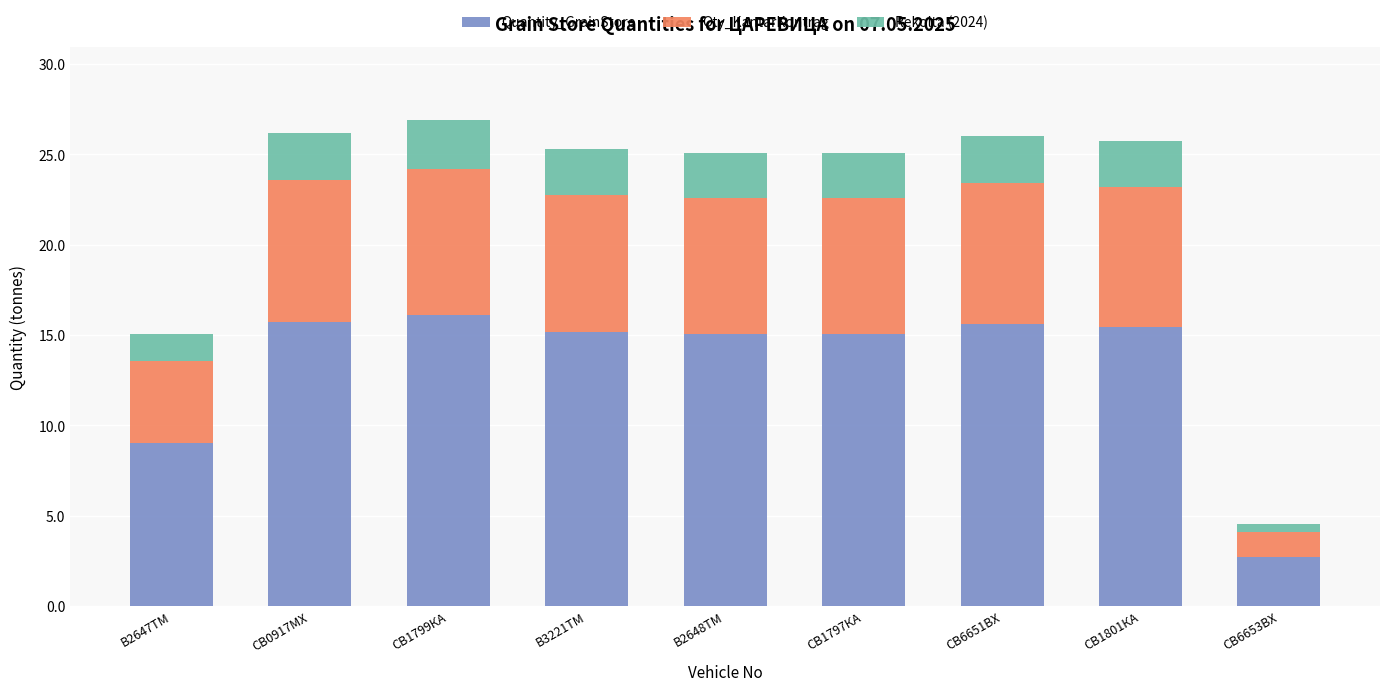

Which category has the lowest value in the Quantity_GrainStore series?

СВ6653ВХ